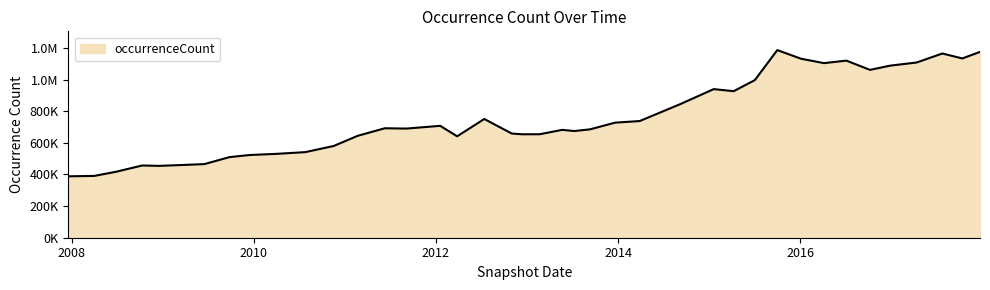

Does the chart display data point markers on the line(s)?

No